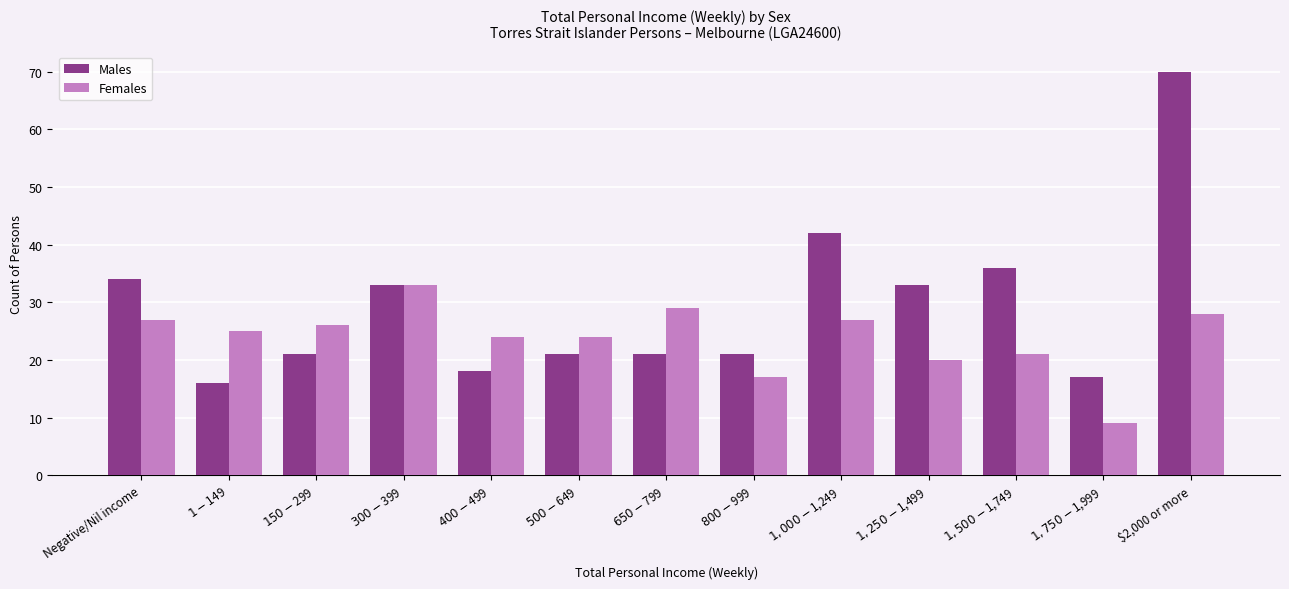

Where does the Females series first go above 25?

Negative/Nil income